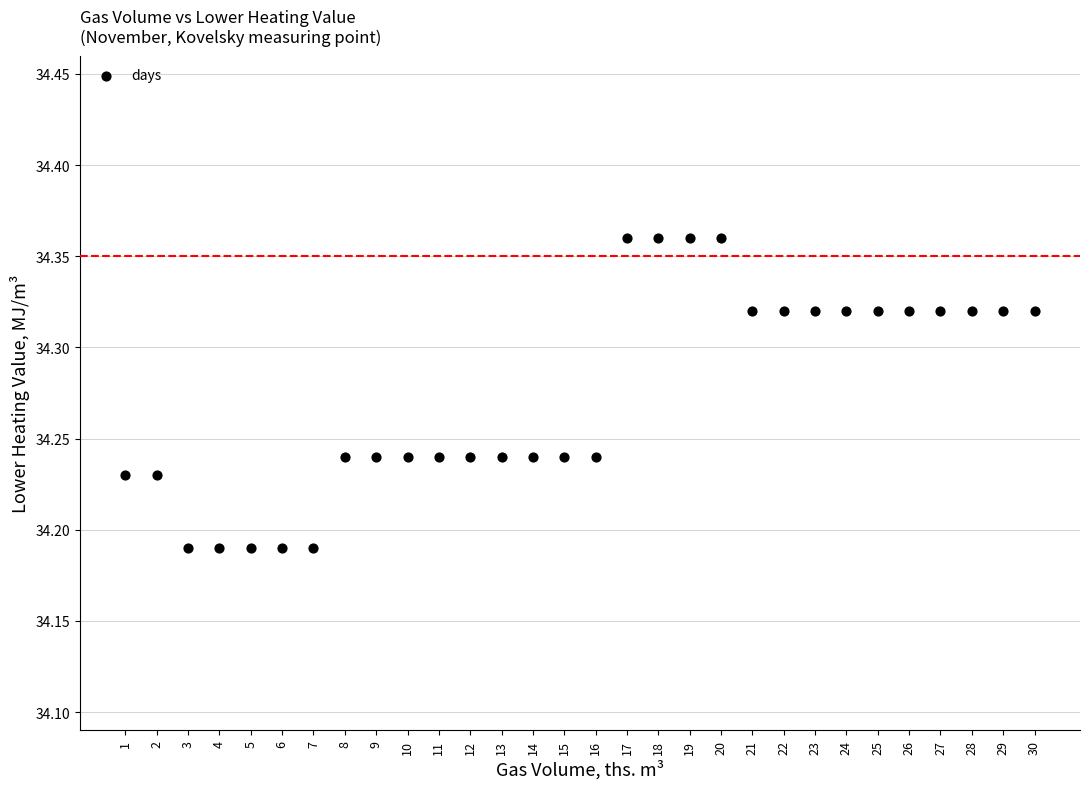

What is the range of X values (max minus min)?

29.0